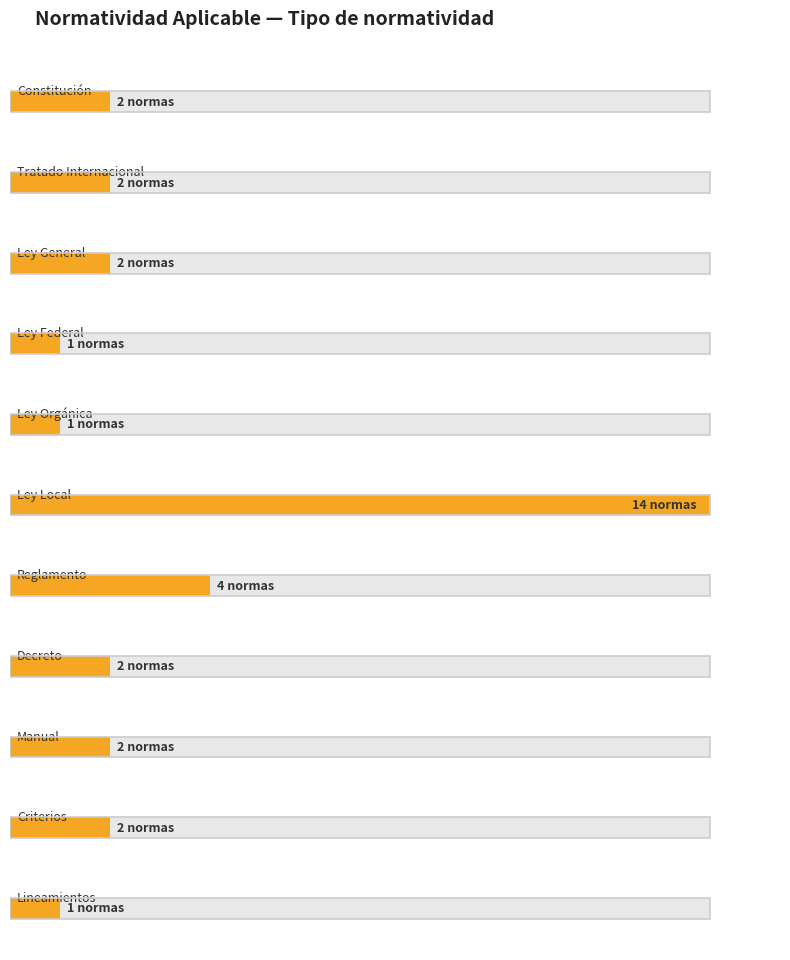

Which has a higher value, Ley Local or Tratado internacional?

Ley Local